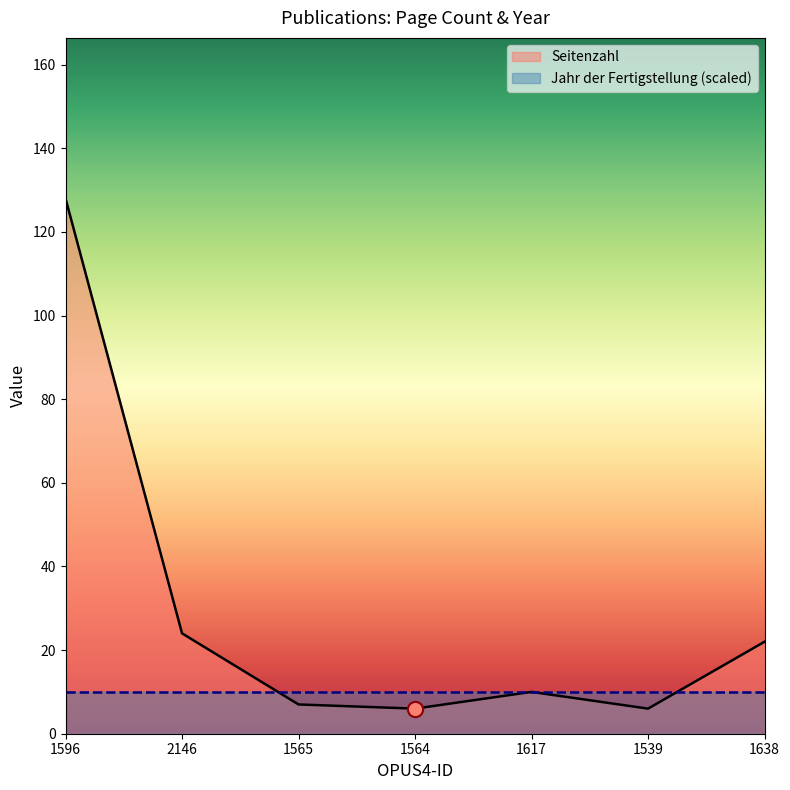

Approximately how many times larger is the value at 1539 compared to 1564?

1.0